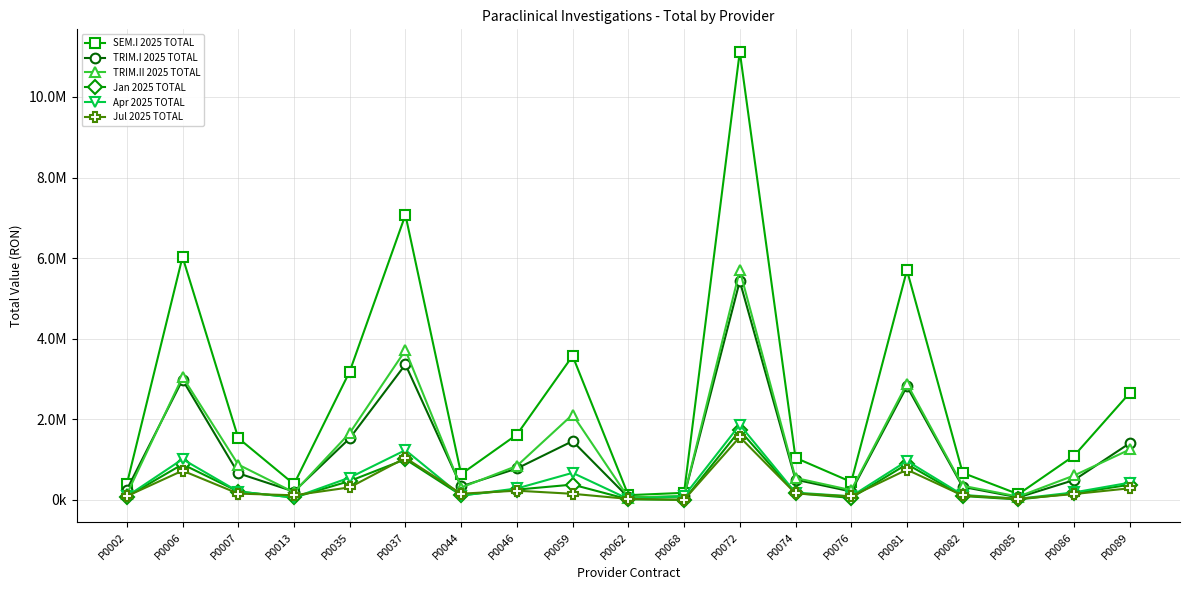

True or false: Jul 2025 TOTAL and TRIM.II 2025 TOTAL intersect in this chart.

False